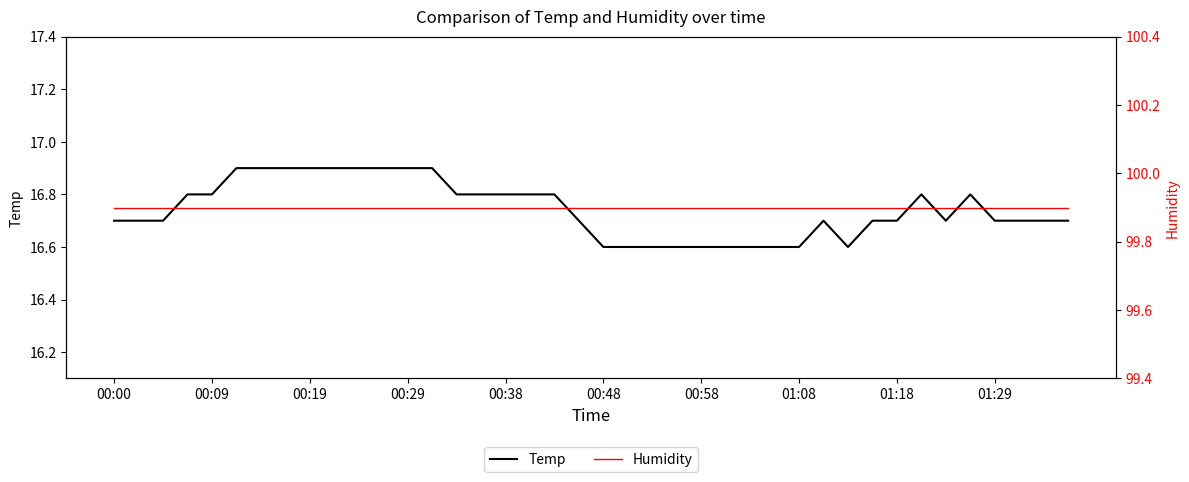

Reading right to left, extract all data points from this chart.

Temp: 16.7	16.7	16.7	16.7	16.8	16.7	16.8	16.7	16.7	16.6	16.7	16.6	16.6	16.6	16.6	16.6	16.6	16.6	16.6	16.6	16.7	16.8	16.8	16.8	16.8	16.8	16.9	16.9	16.9	16.9	16.9	16.9	16.9	16.9	16.9	16.8	16.8	16.7	16.7	16.7
Humidity: 99.9	99.9	99.9	99.9	99.9	99.9	99.9	99.9	99.9	99.9	99.9	99.9	99.9	99.9	99.9	99.9	99.9	99.9	99.9	99.9	99.9	99.9	99.9	99.9	99.9	99.9	99.9	99.9	99.9	99.9	99.9	99.9	99.9	99.9	99.9	99.9	99.9	99.9	99.9	99.9